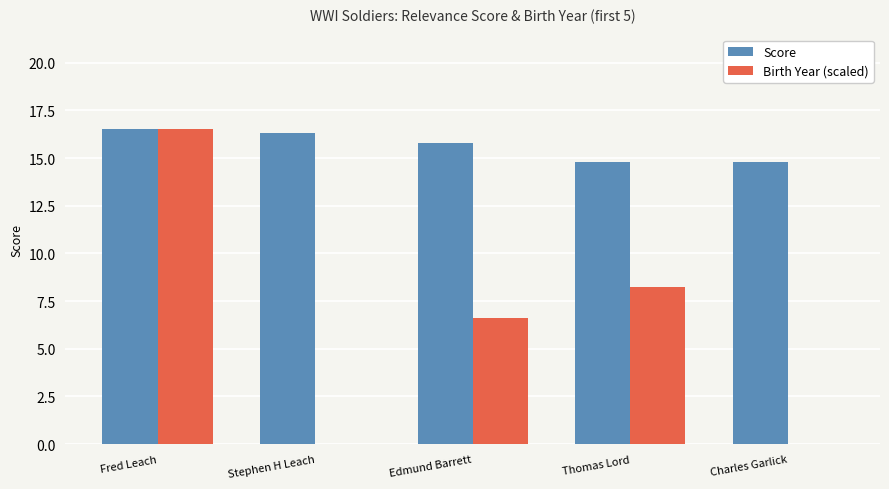

Which series has the widest spread of values?

Birth Year (scaled)